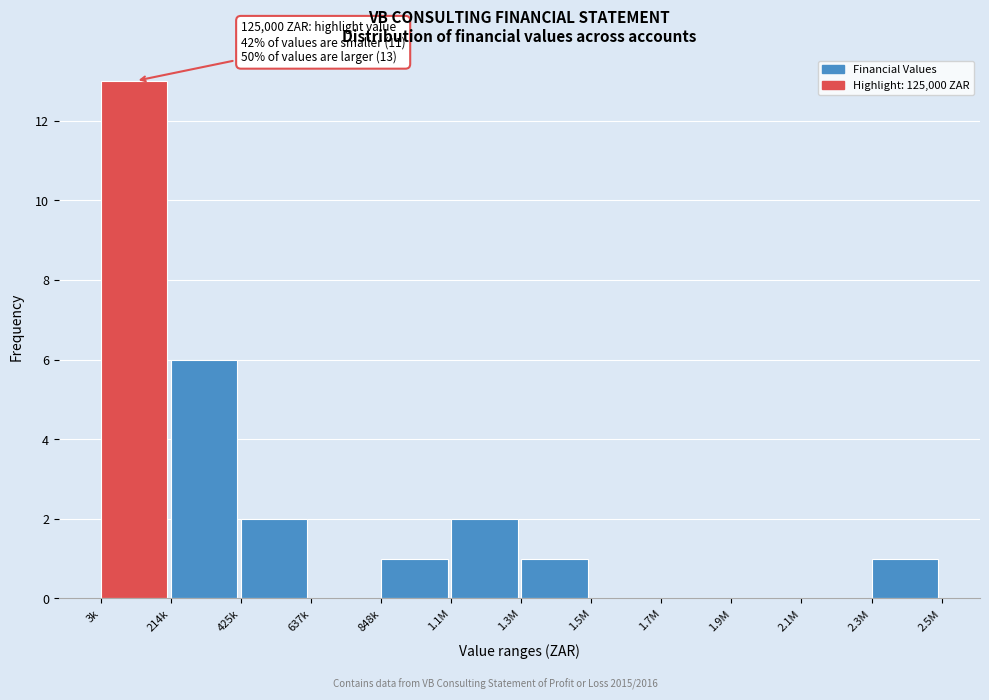

Reading left to right, what are all the values shown in this chart?

3k=13	214k=6	425k=2	637k=0	848k=1	1.1M=2	1.3M=1	1.5M=0	1.7M=0	1.9M=0	2.1M=0	2.3M=1